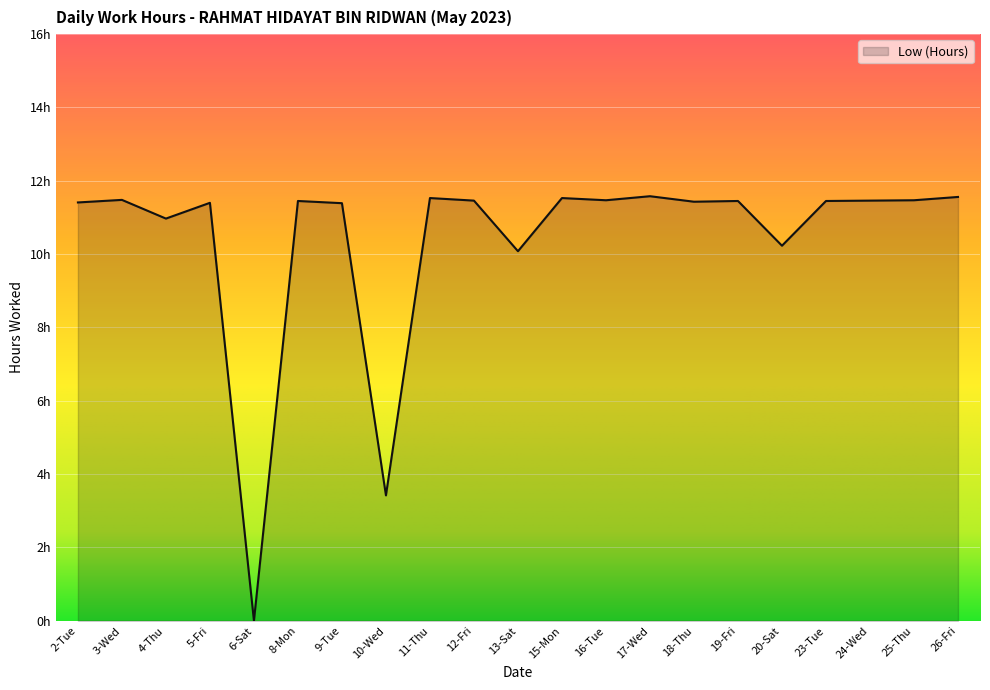

Is it true that the value at 16-Tue is 11.5?

True